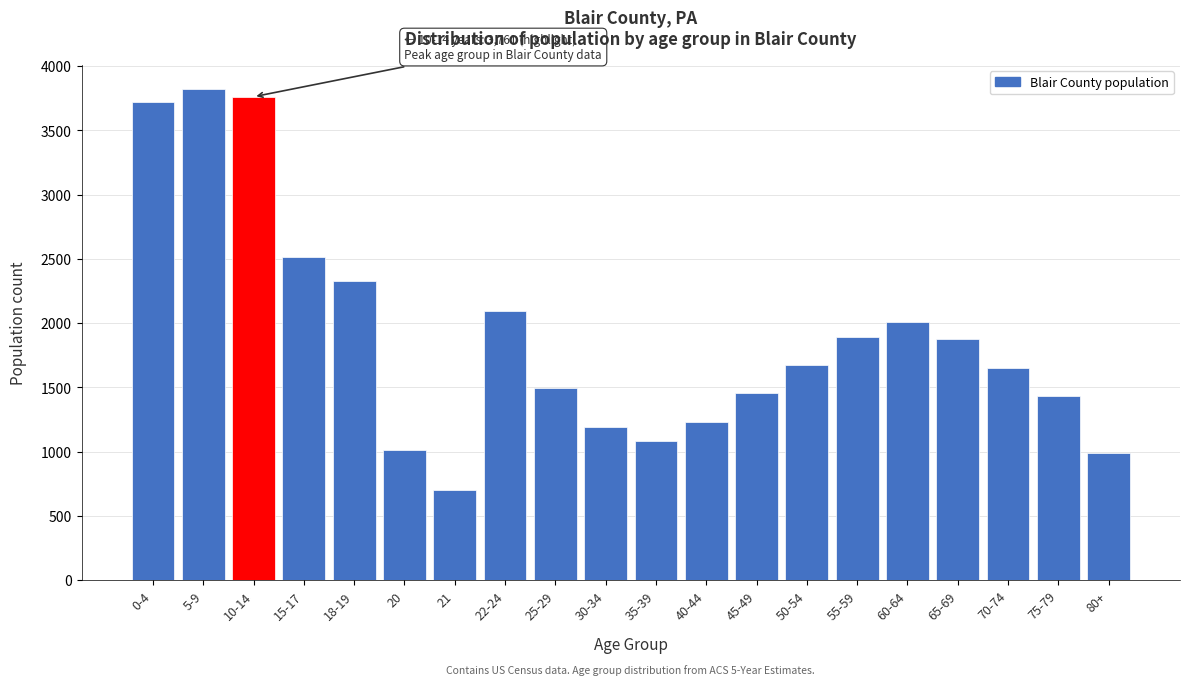

Is it true that the value at 35-39 is 1486?

False